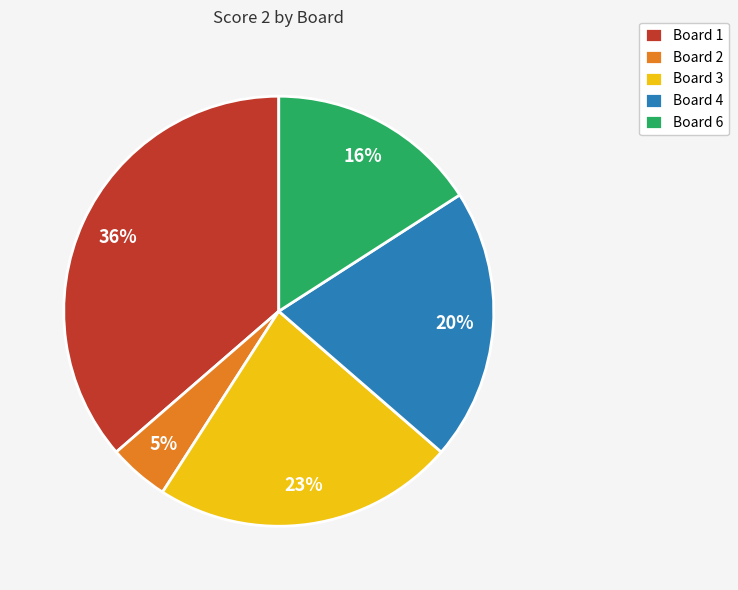

Is the sum of Board 4 and Board 1 greater than half?

Yes